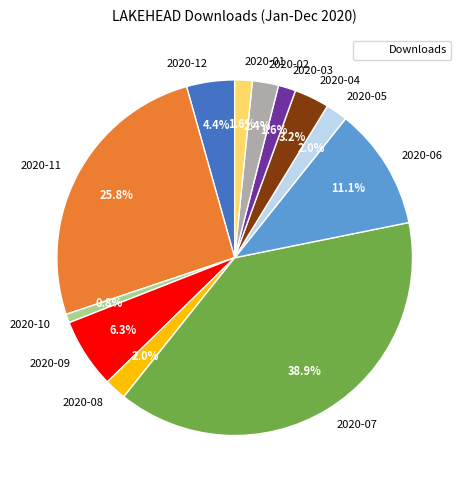

What percentage do 2020-09 and 2020-01 together represent?

7.9%